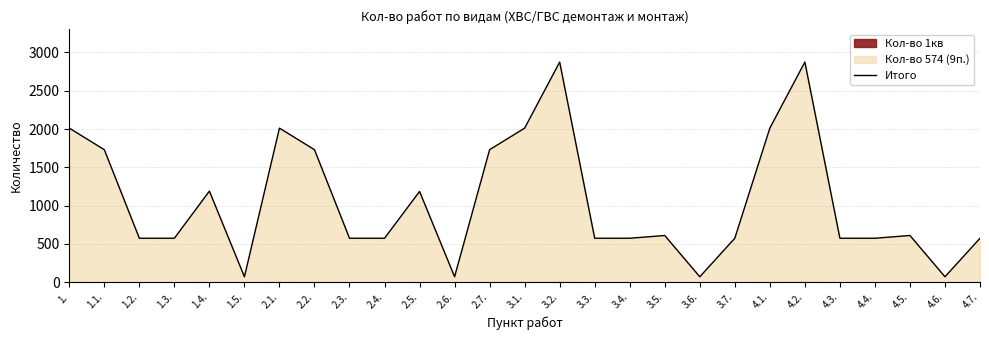

What is the label of the 7th point from the right?

4.1.